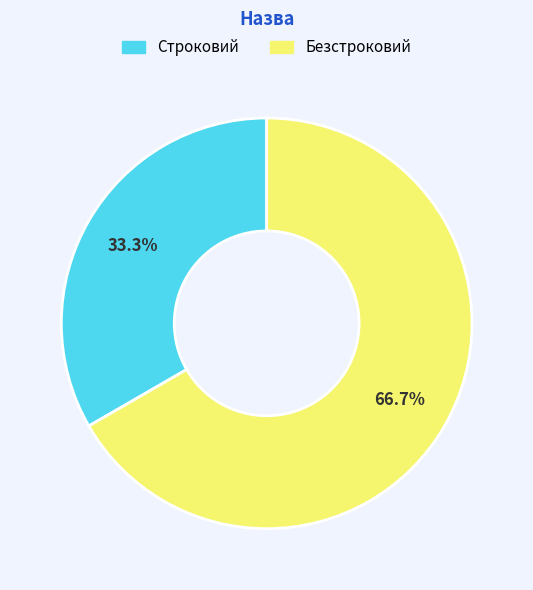

What is the smallest slice in the pie chart?

Строковий